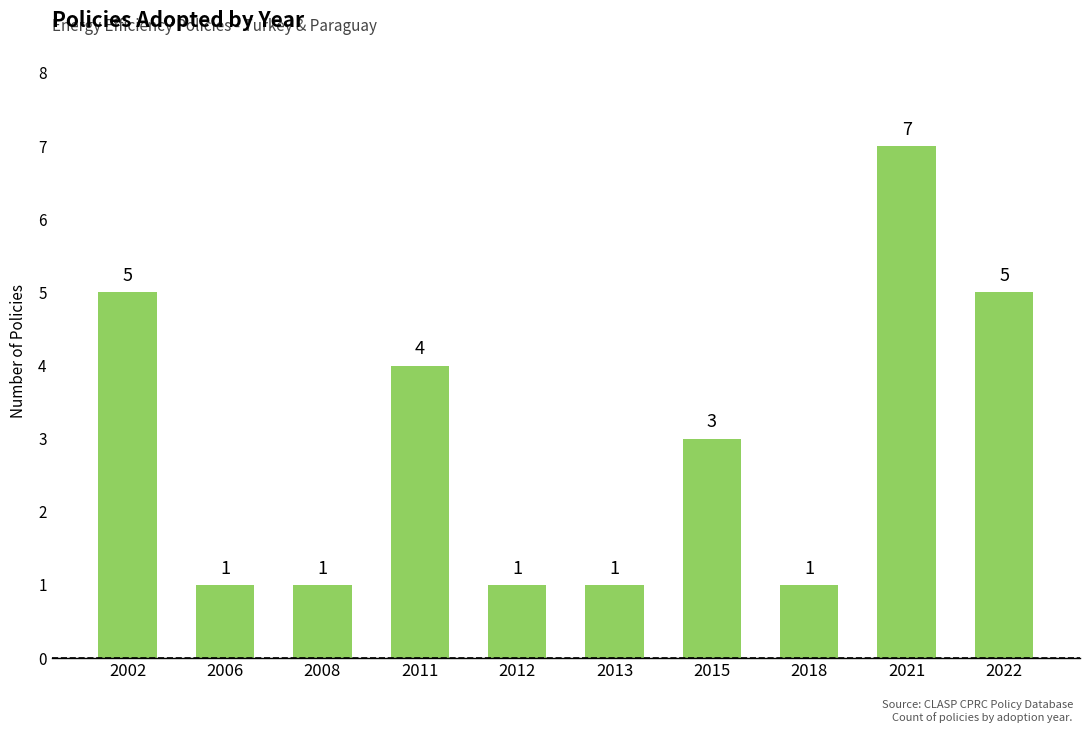

What is the change in value from 2018 to 2022?

+4